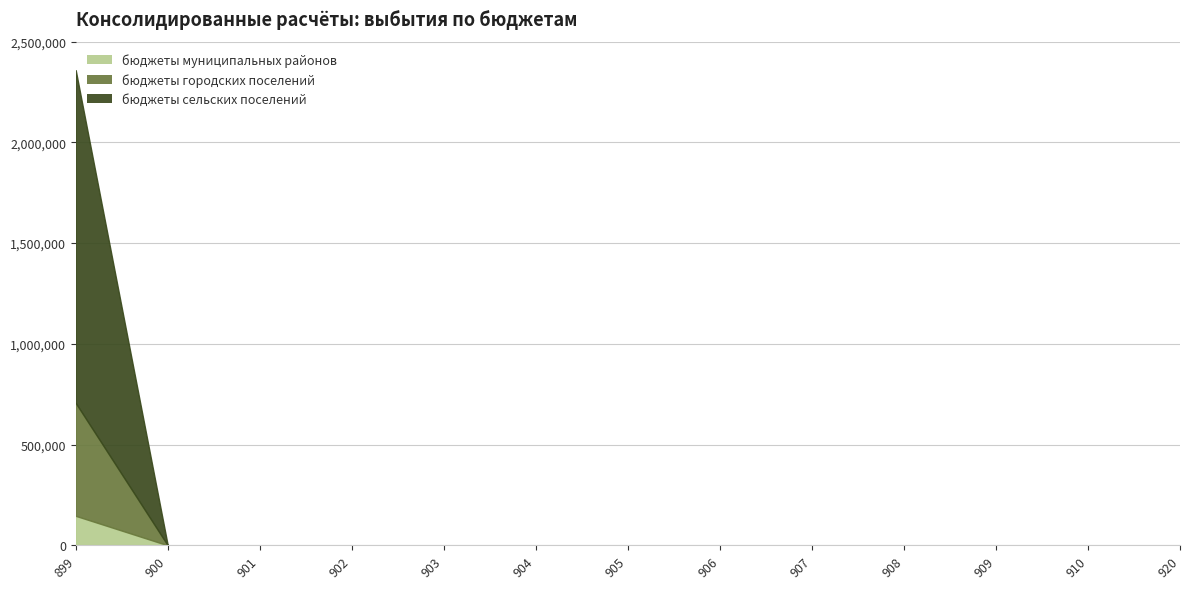

List the labels in order of бюджеты муниципальных районов value, smallest first.

900, 901, 902, 903, 904, 905, 906, 907, 908, 909, 910, 920, 899